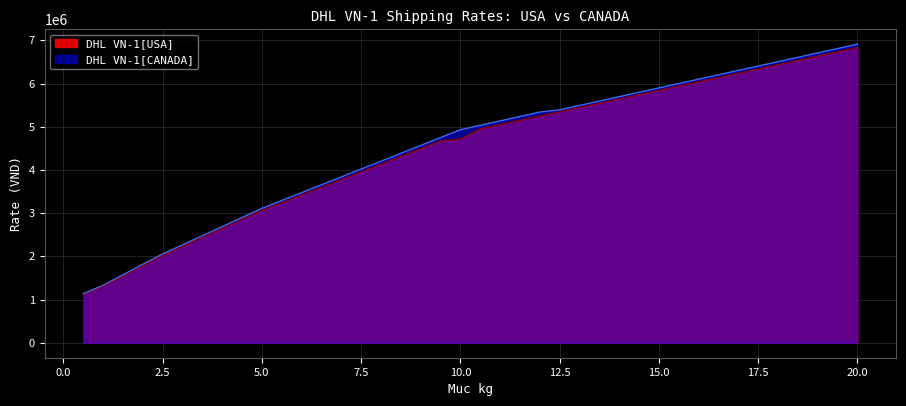

How many lines are shown in the chart?

2